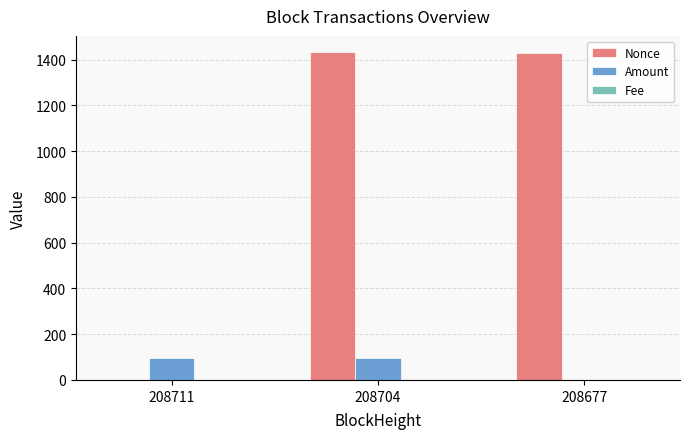

Count the number of data series in this chart.

3